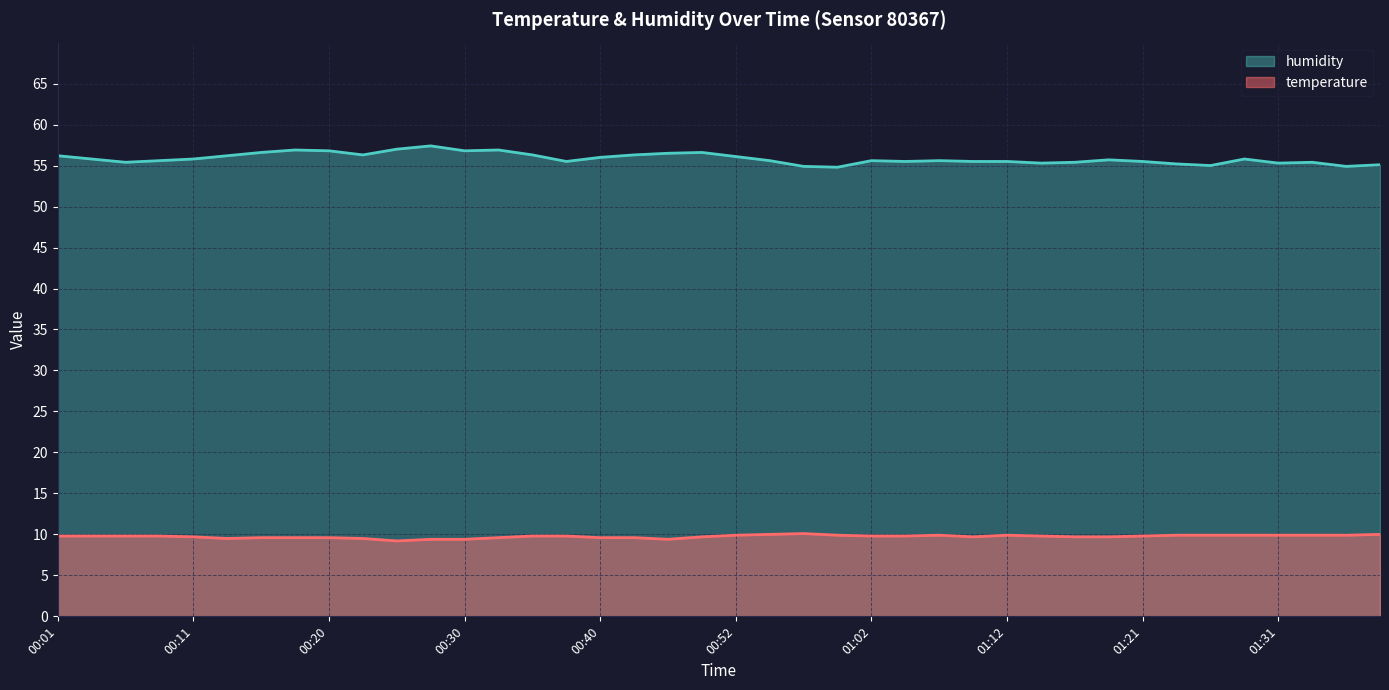

How many data points in humidity are above 55?

36